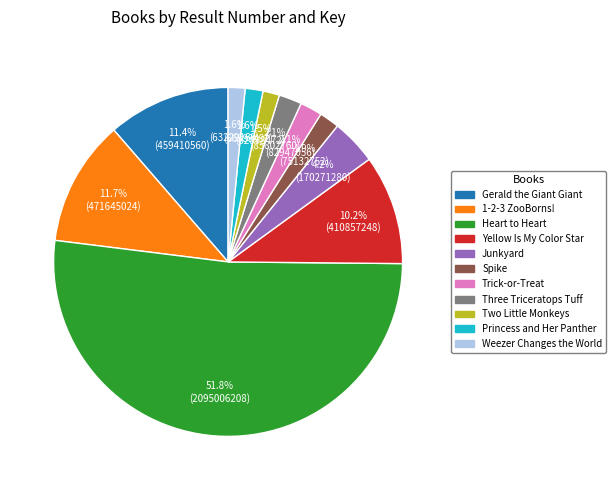

Count the number of slices in the pie.

11